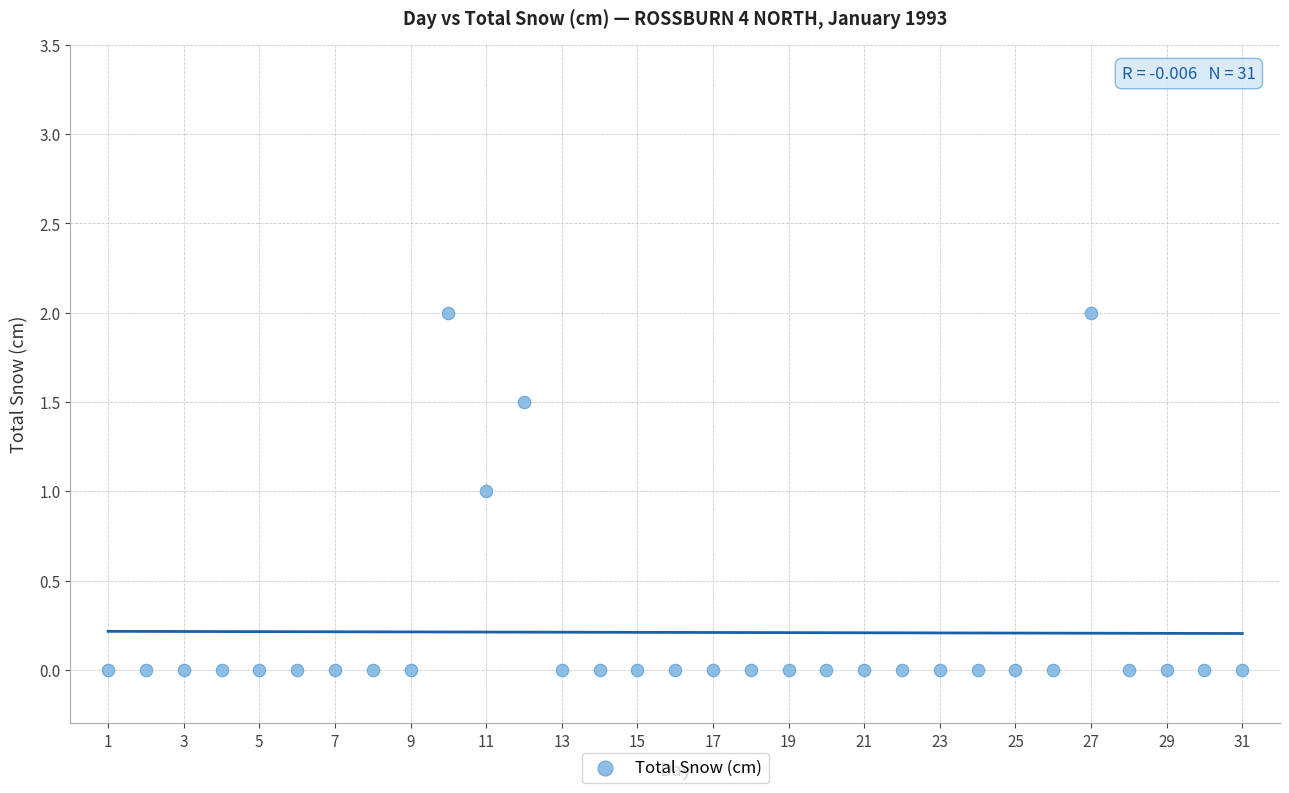

What is the range of X values (max minus min)?

30.0